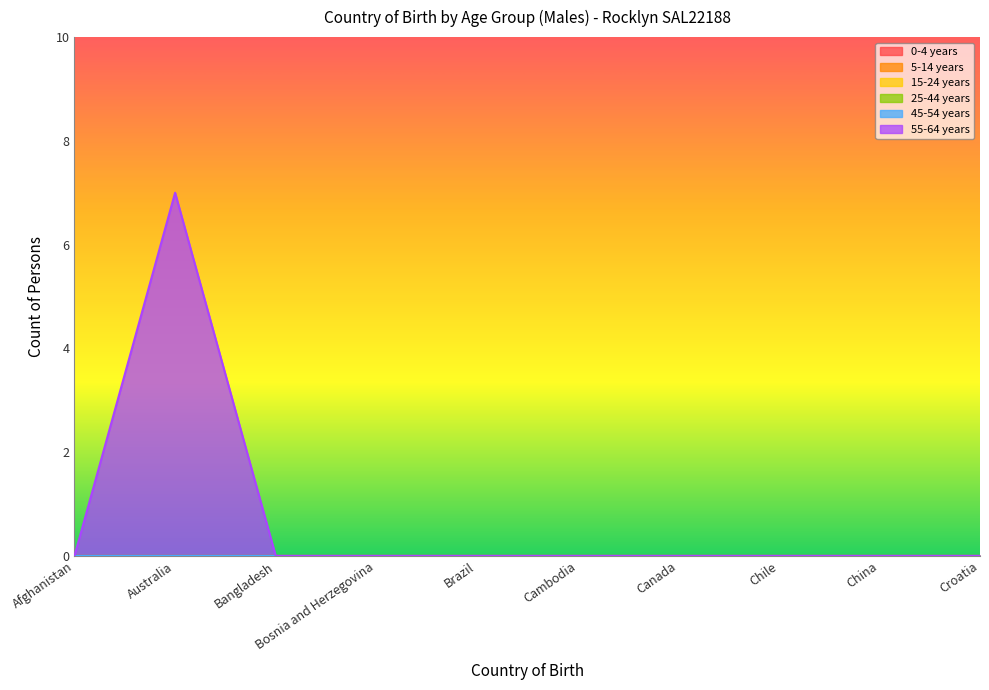

Does the chart have visible grid lines?

No